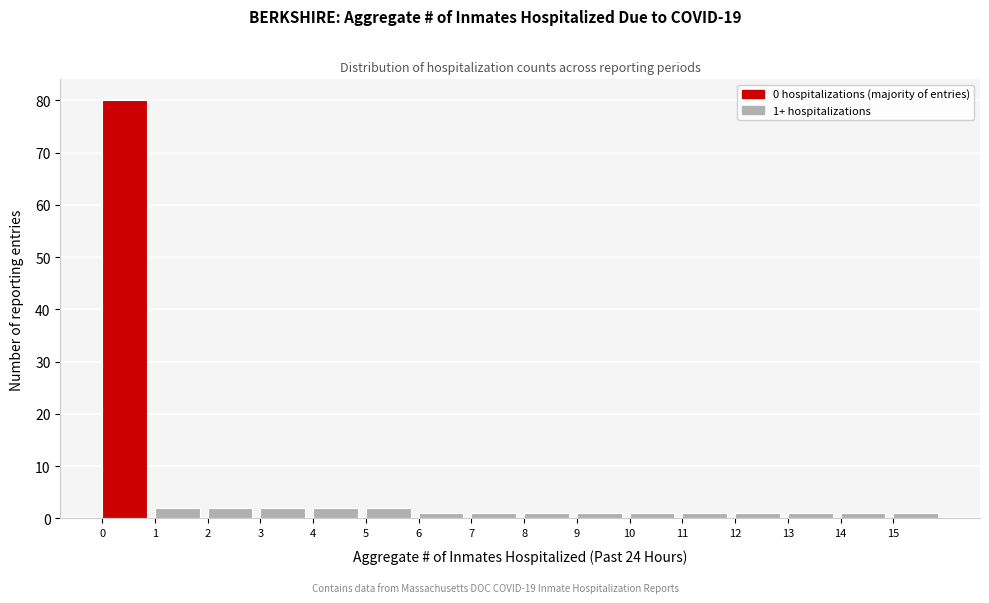

Which range on the x-axis has the tallest bar?

0 to 1